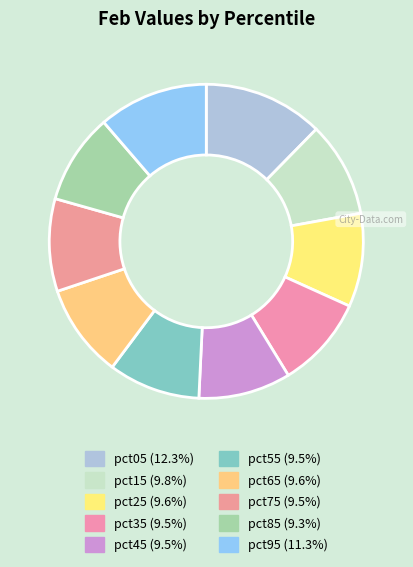

To the nearest percent, what is the average slice percentage?

10%